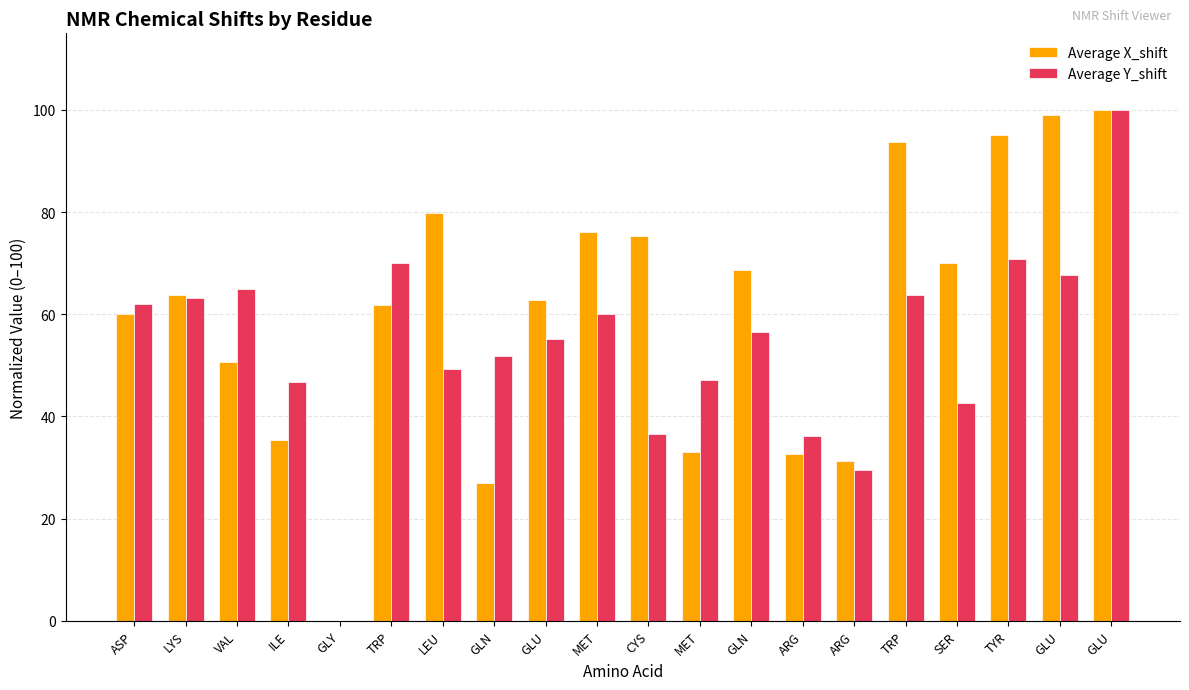

Which series has the largest total across all categories?

Average X_shift